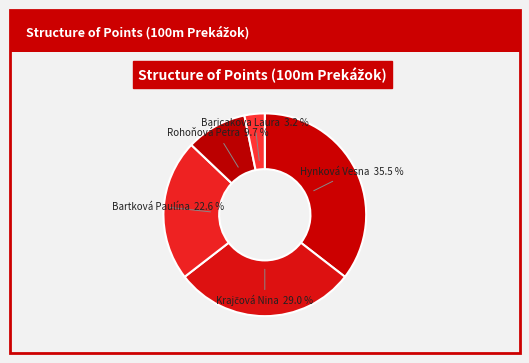

To the nearest percent, what is the average slice percentage?

20%